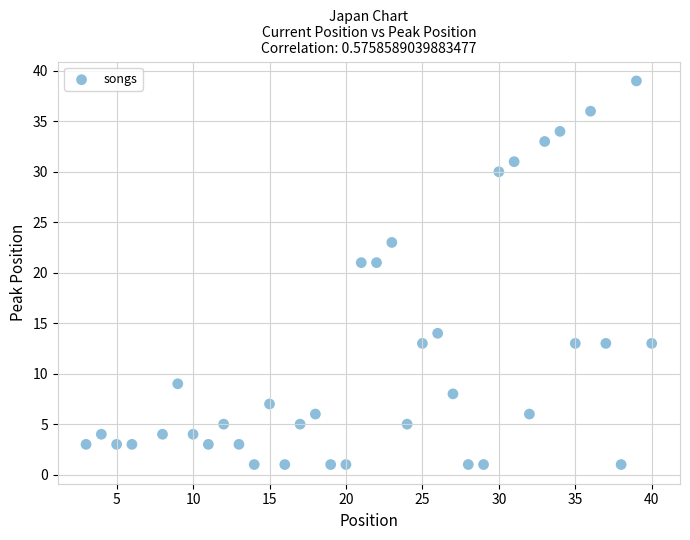

What is the range of Y values (max minus min)?

38